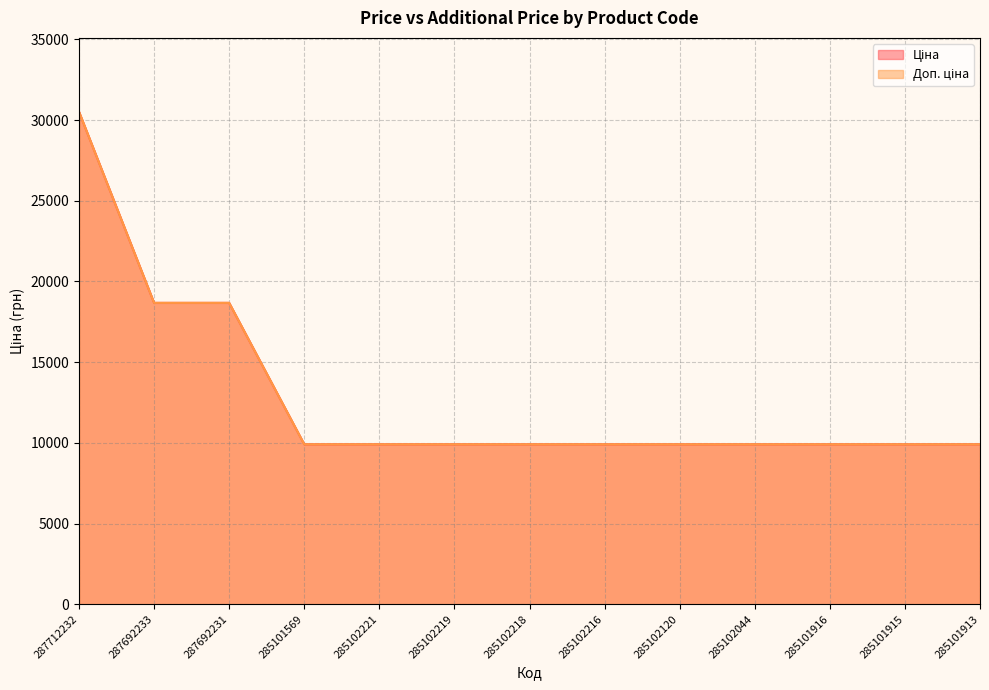

Which has a higher value, 285102221 or 285102219?

285102221